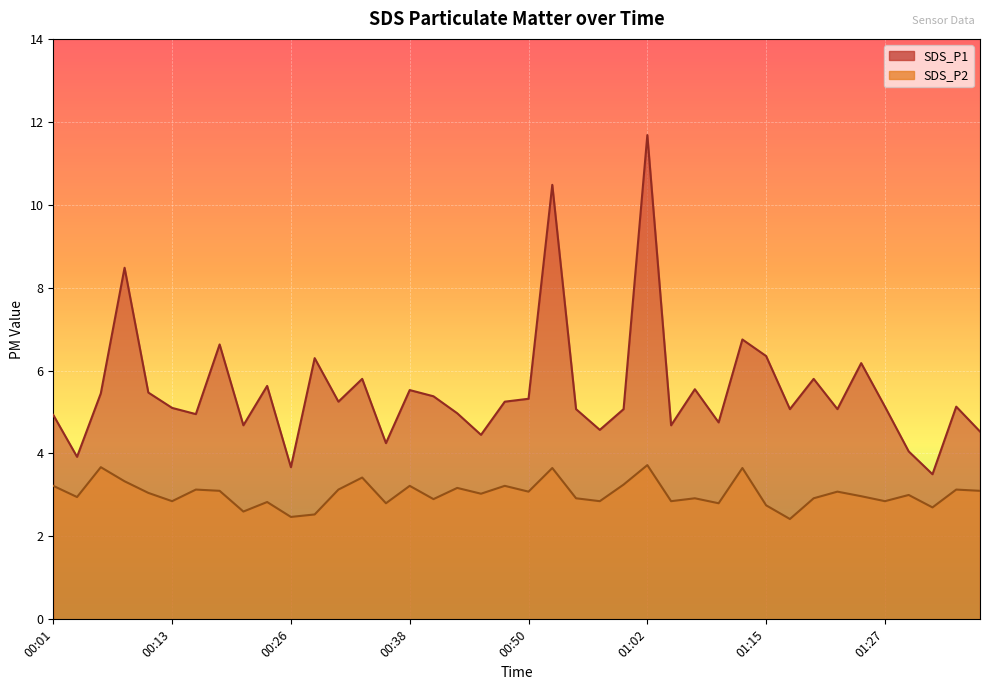

Where is the first local maximum for SDS_P1?

00:09